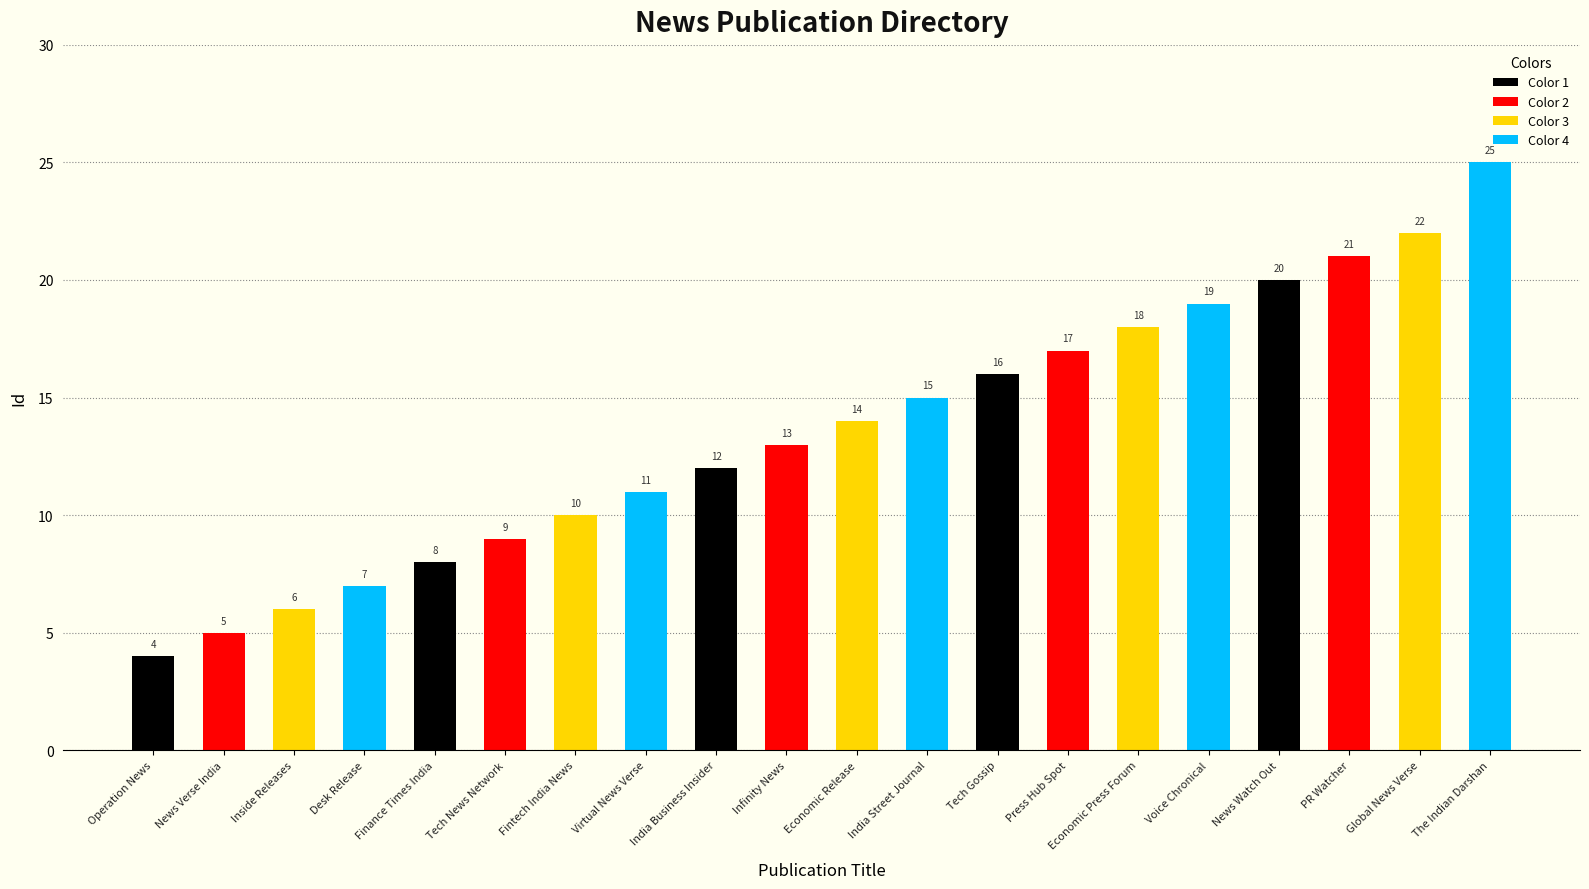

What is the ratio of the value at Economic Press Forum to the value at Inside Releases?

3.0